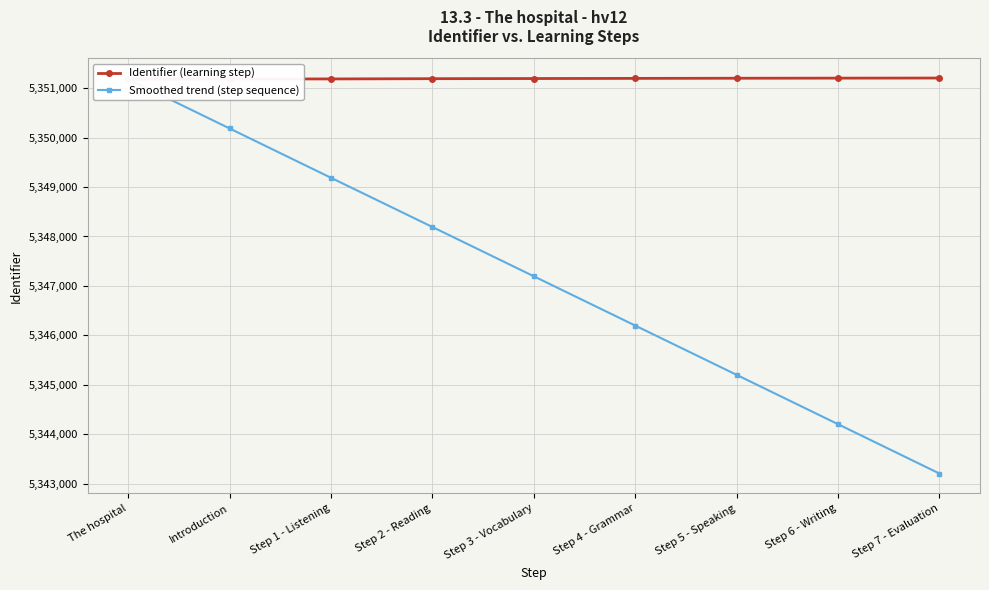

What is the maximum value shown in the chart?

5351205